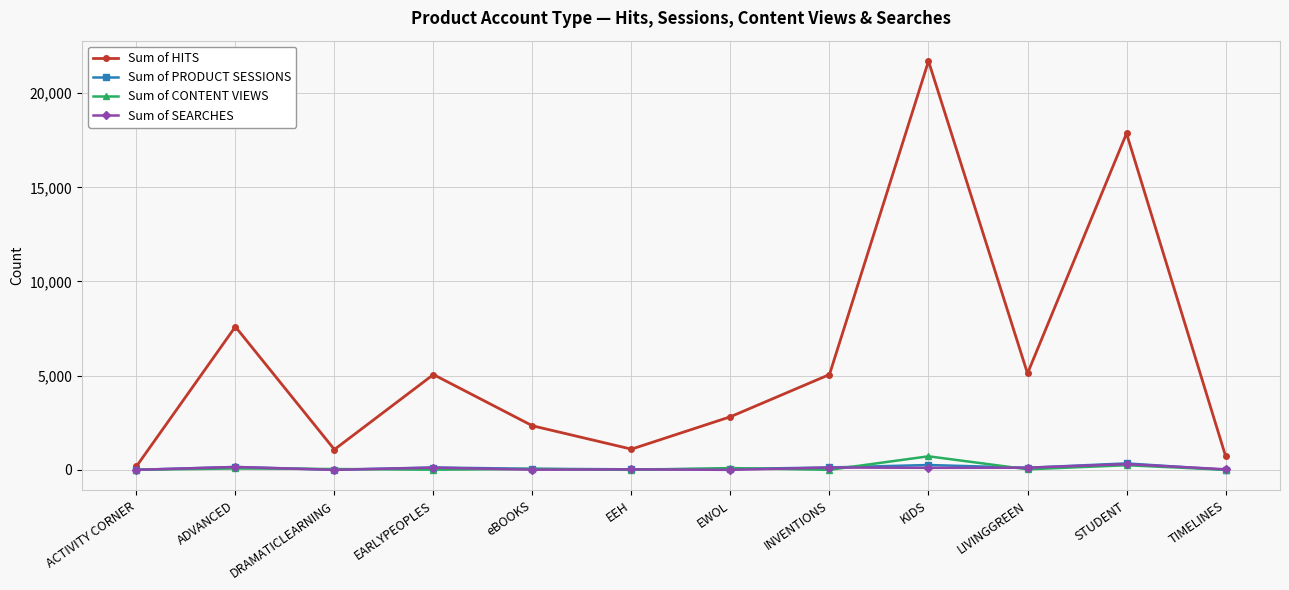

Where is Sum of HITS nearest to the value 10940?

ADVANCED